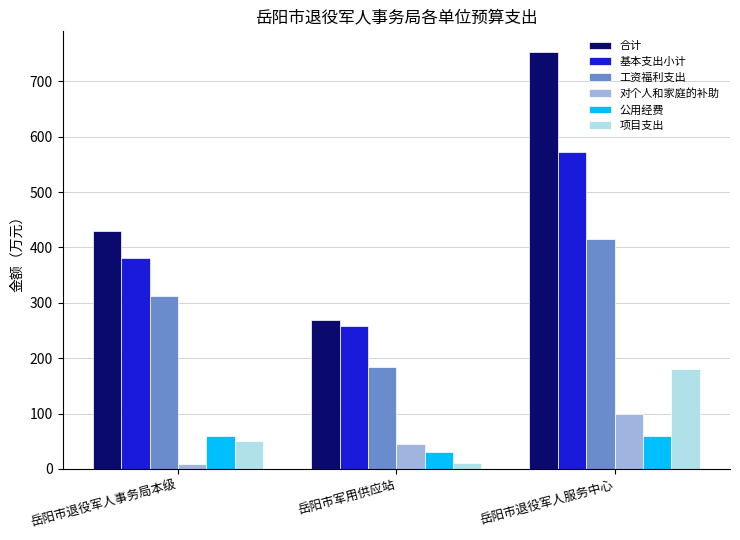

How many bars are there in total?

18